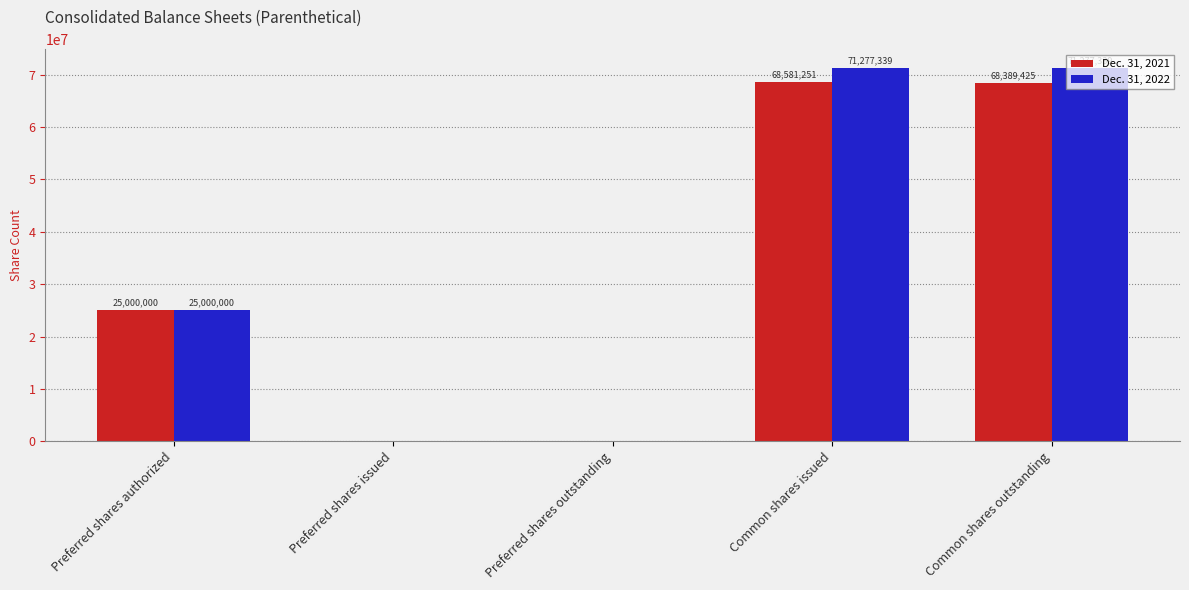

Which series has the largest total across all categories?

Dec. 31, 2022